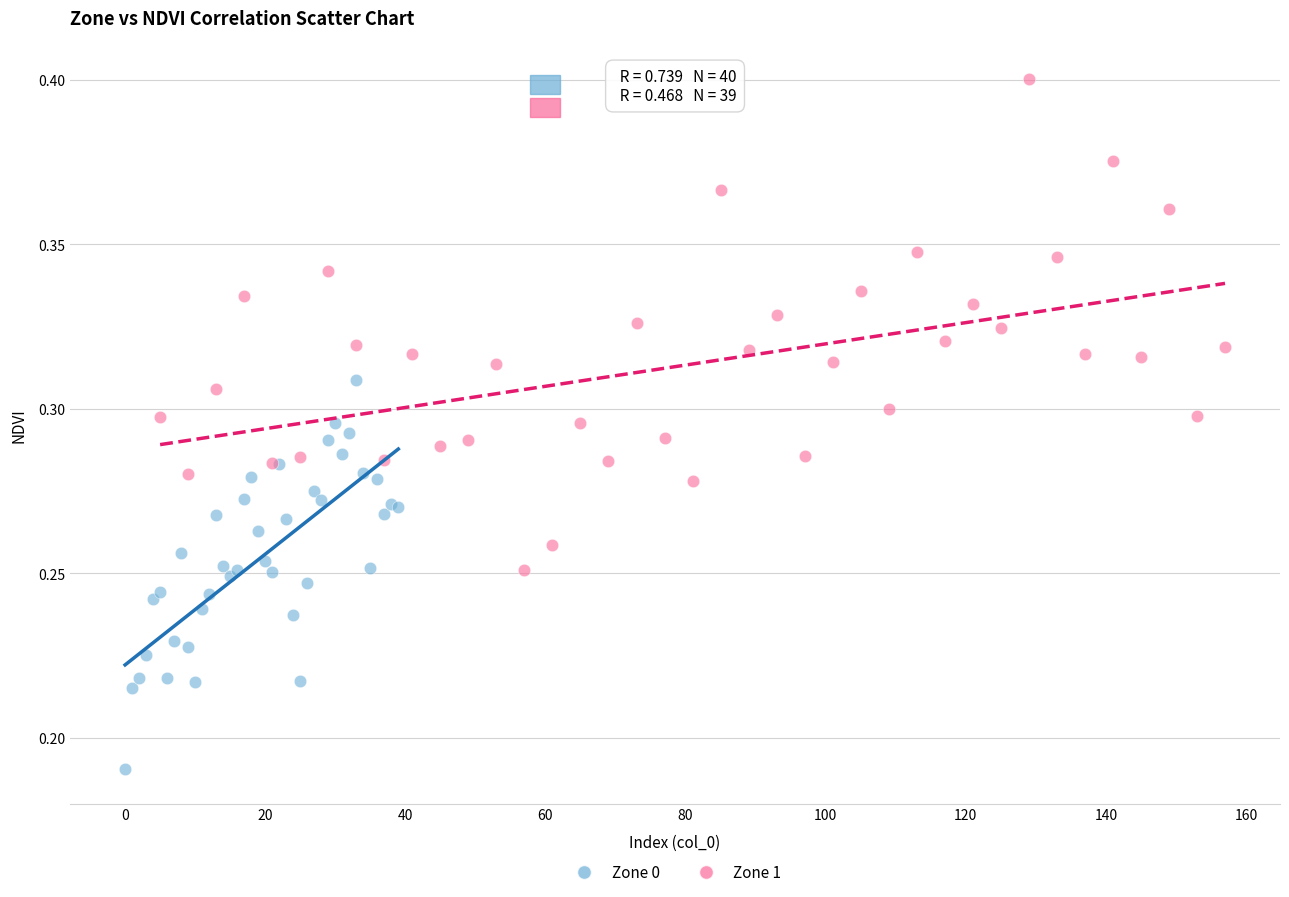

Which series has the widest spread of Y values?

Zone 1